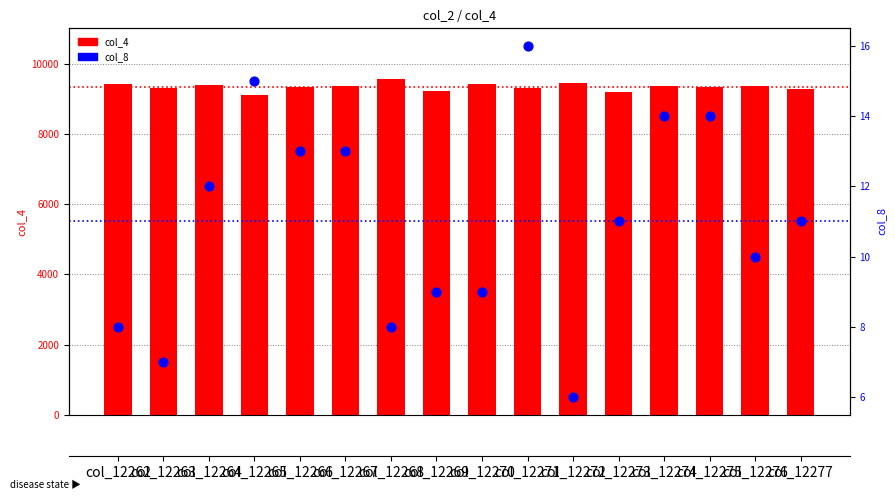

What are all the series names shown in the legend?

col_4, col_8